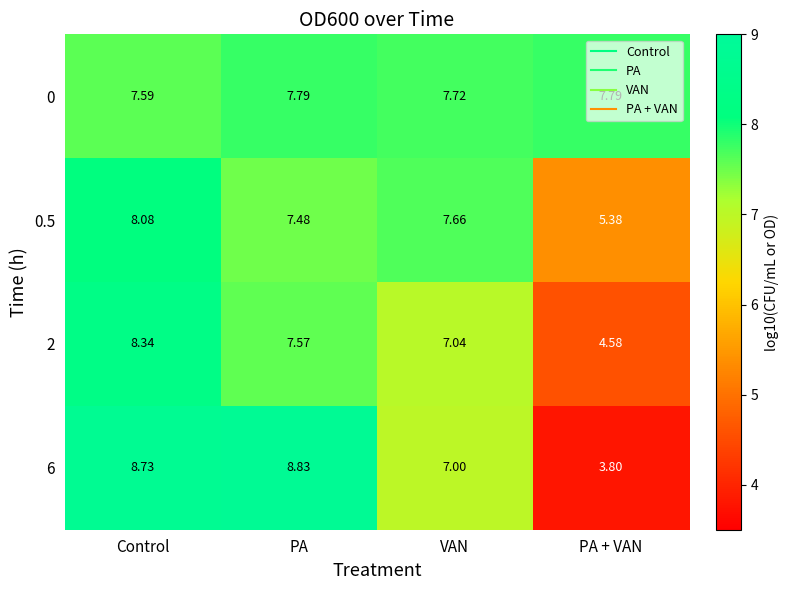

List the labels in order of 2 value, smallest first.

PA + VAN, VAN, PA, Control